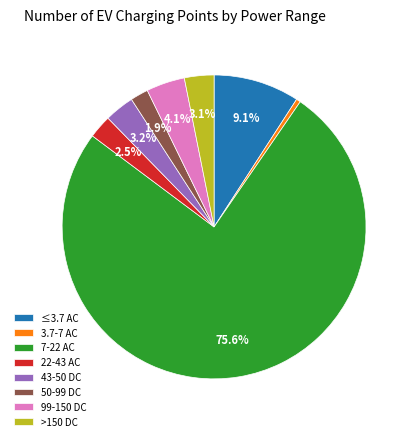

What percentage is NOT represented by 99-150 DC?

95.9%